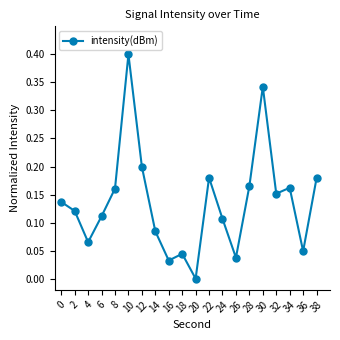

What is the value of the 6th point from the left?

0.4